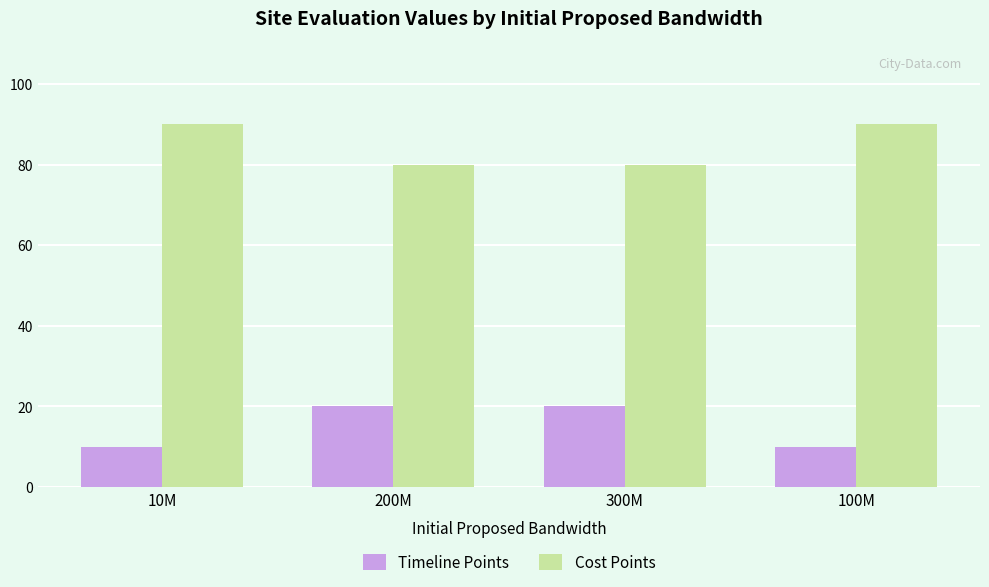

Are the bars horizontal?

No